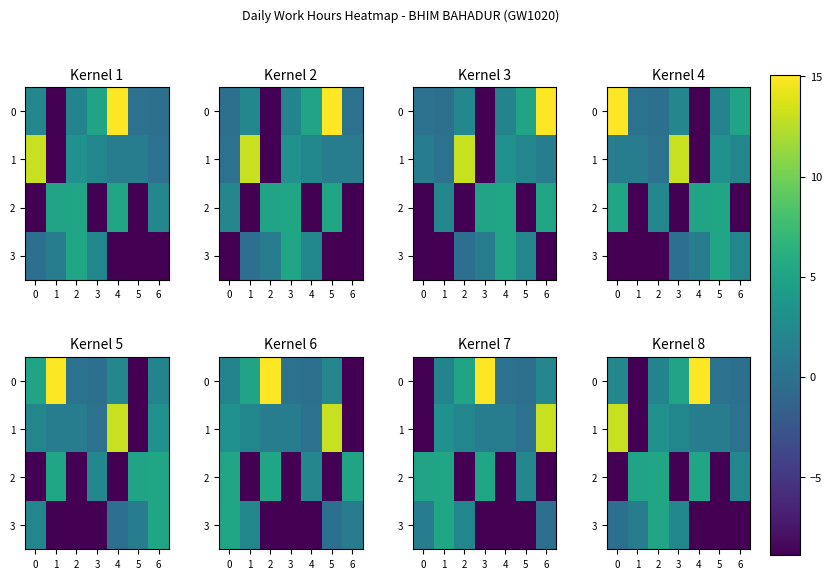

How many series are shown in this chart?

4